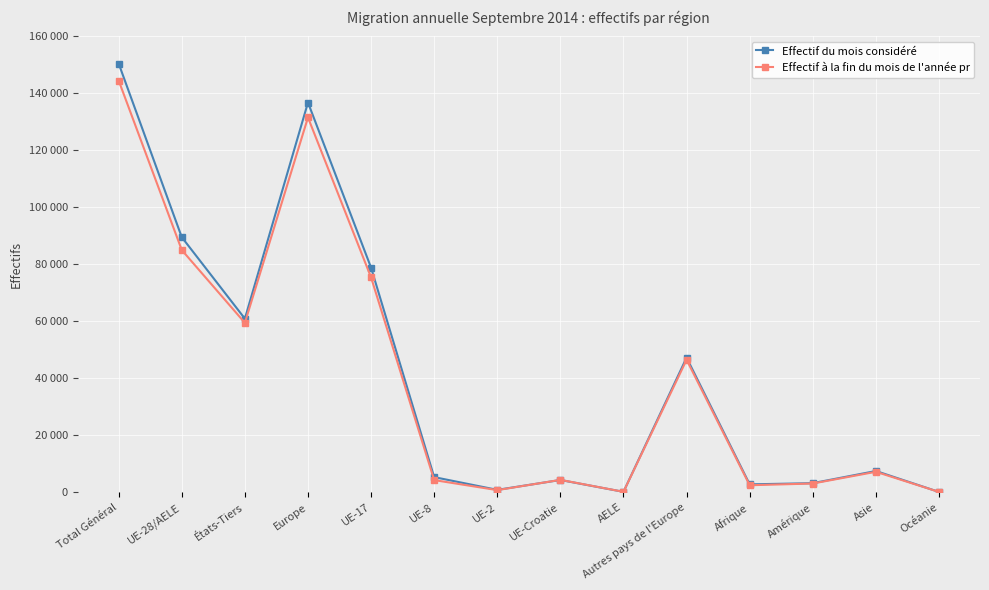

What is the sum of the Effectif à la fin du mois de l'année pr values at AELE and UE-Croatie?

4552